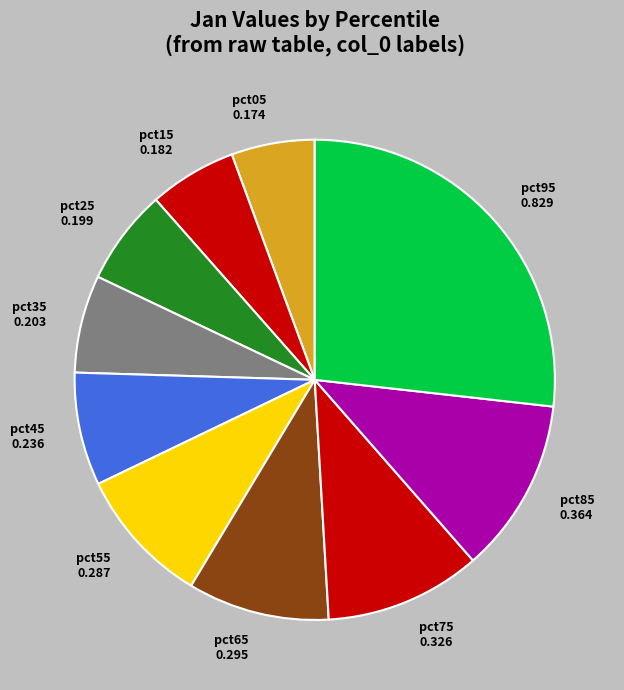

Which slice is the largest?

pct95